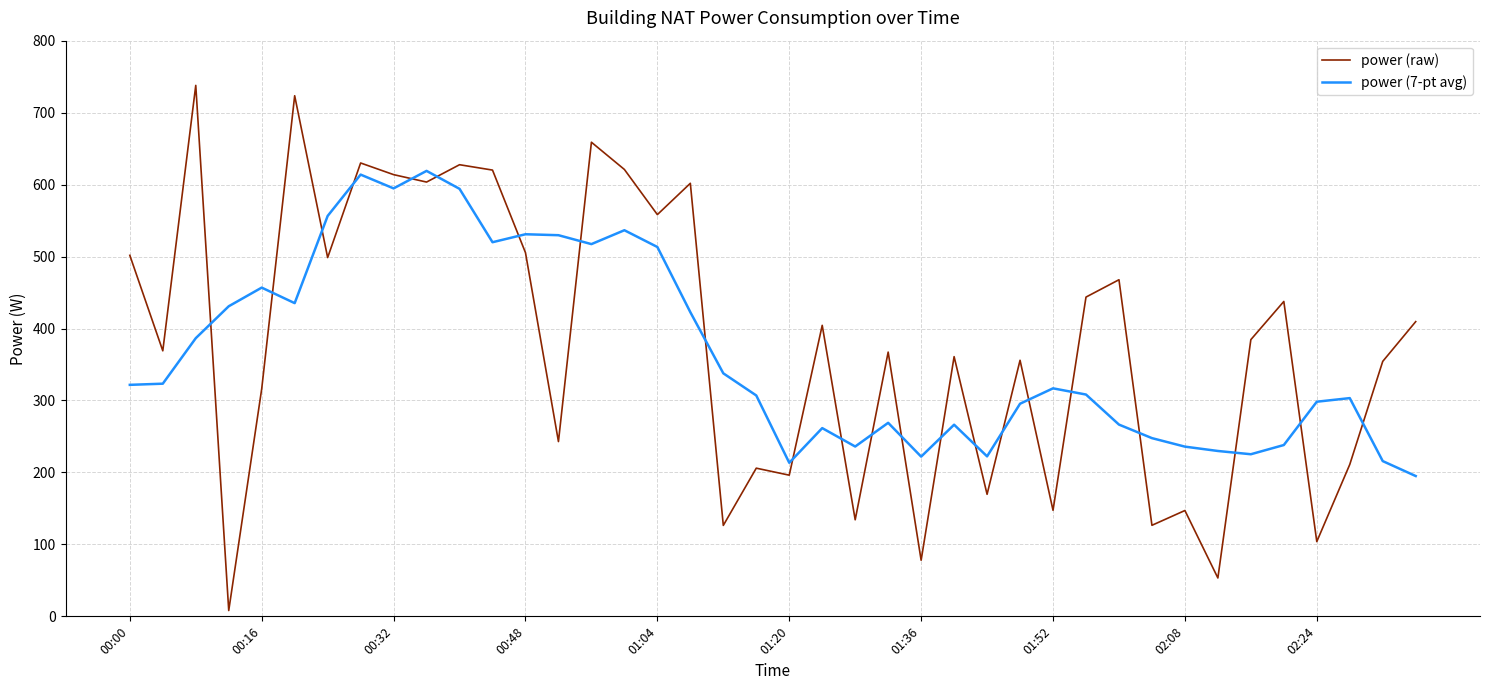

How many values in the power (raw) series exceed 384?

20